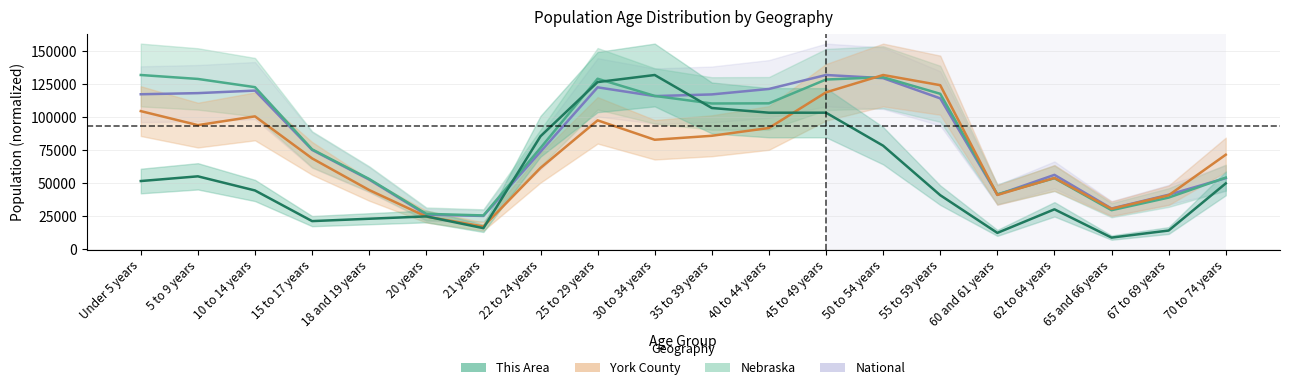

What is the sum of all Nebraska values?

1702790.0